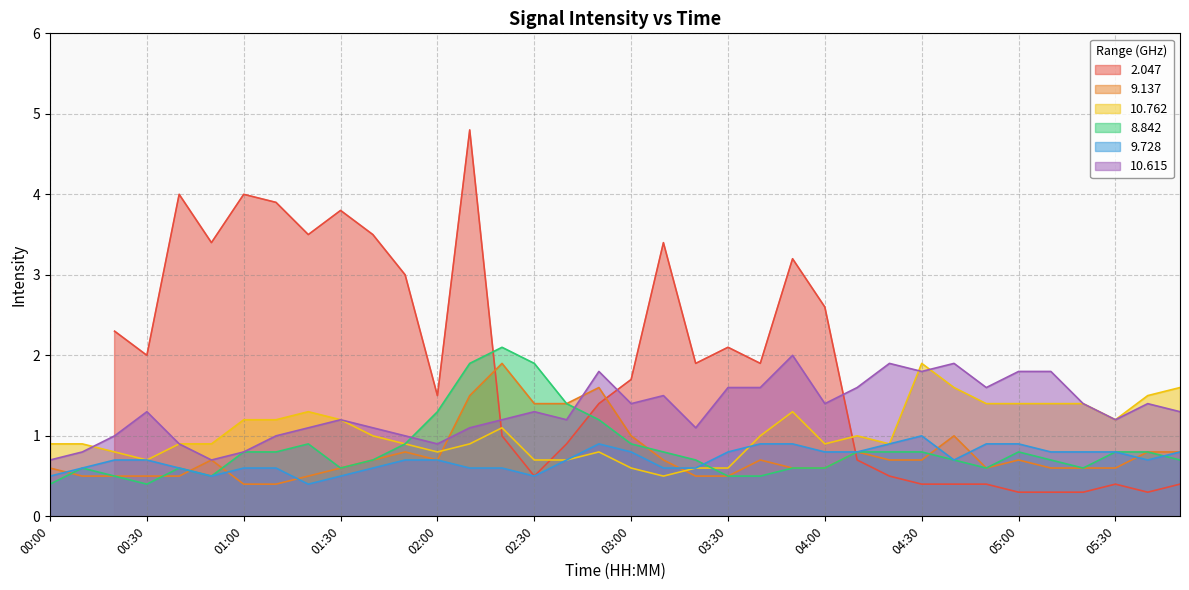

At how many categories does at least one series exceed 0?

36